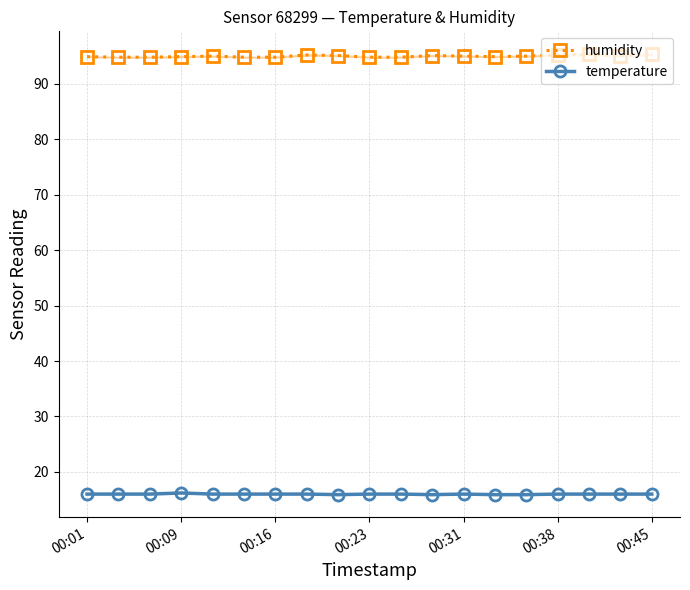

Which series has the largest total across all categories?

humidity